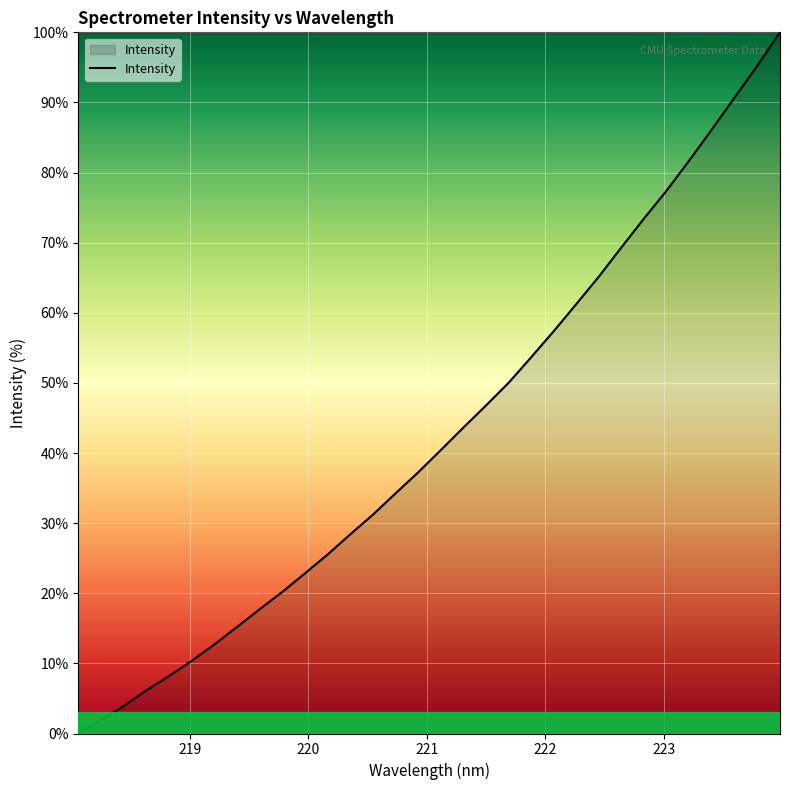

True or false: the data has more than 2 interior local peaks.

False